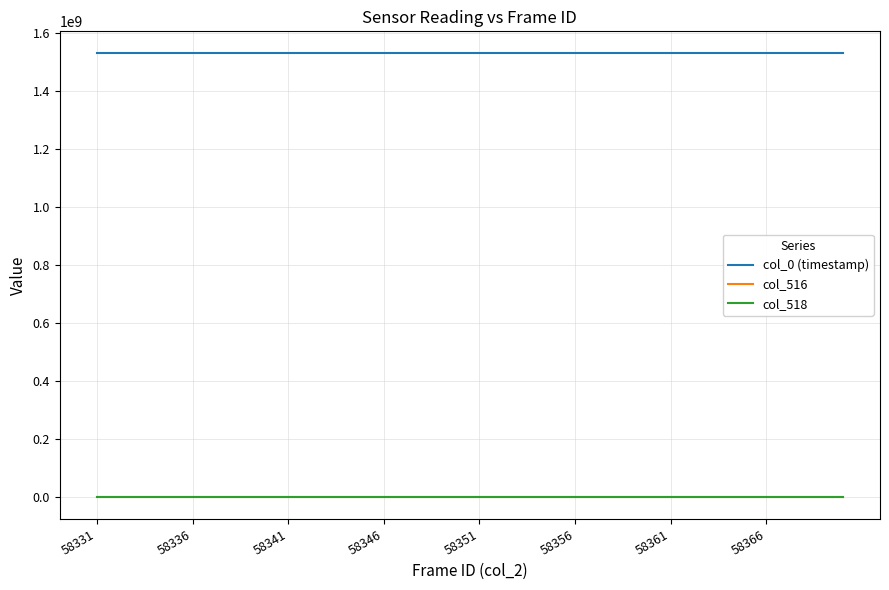

True or false: col_0 (timestamp) and col_516 cross at least once.

False